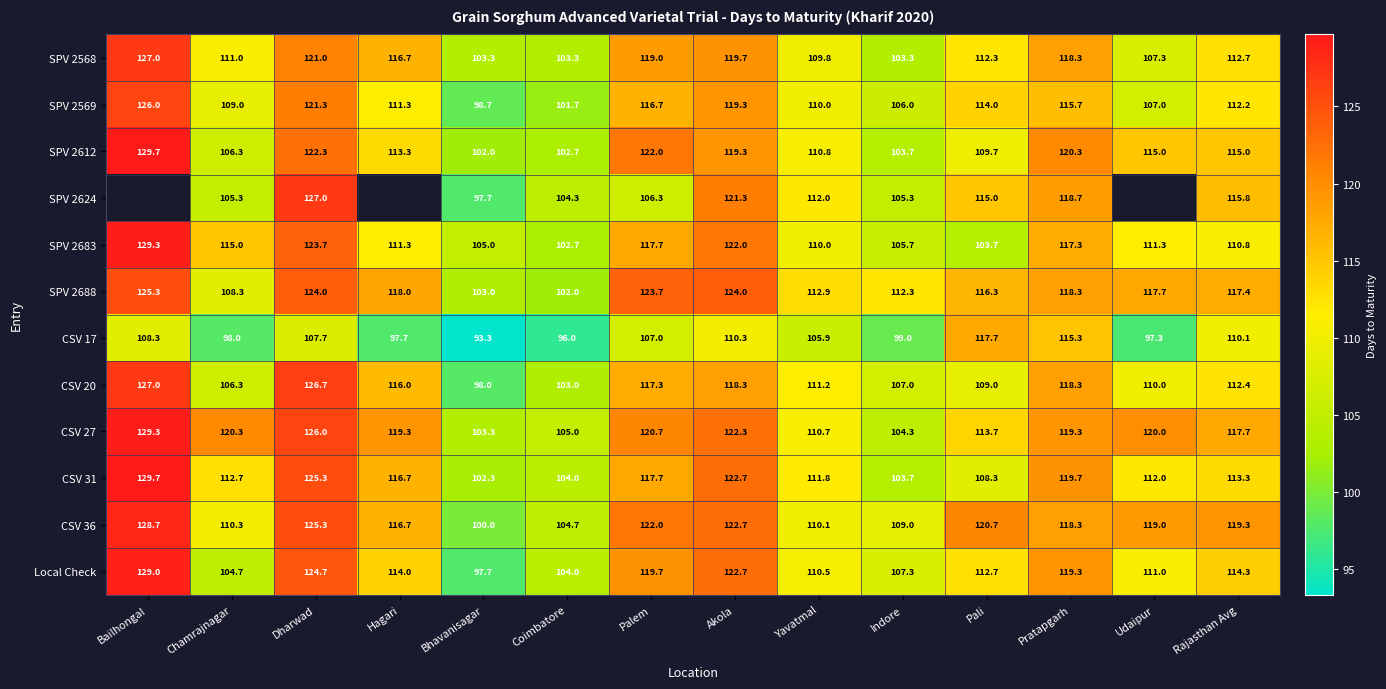

How many values in the CSV 20 series are below 112?

7